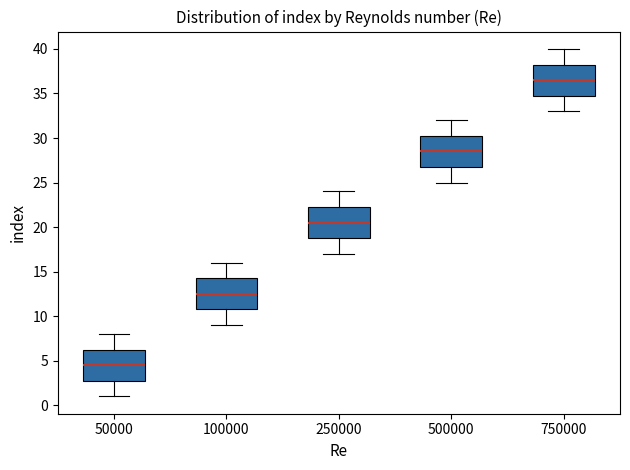

Where is the upper edge of the box at x = 100000 on the y-axis? The values are not printed on the chart, so give them approximately, as read against the axis.

14.5